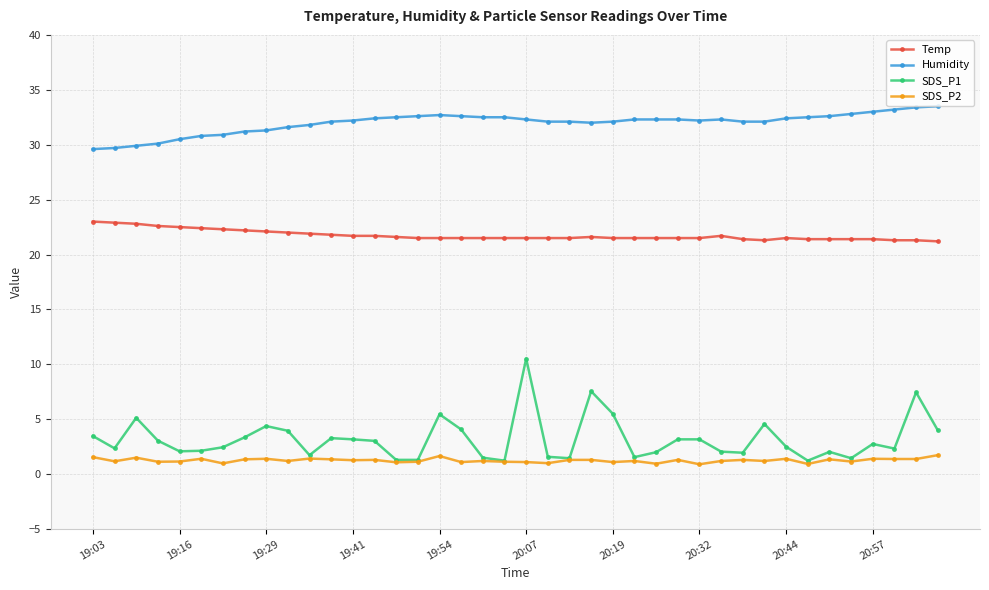

True or false: SDS_P2 and Humidity cross at least once.

False